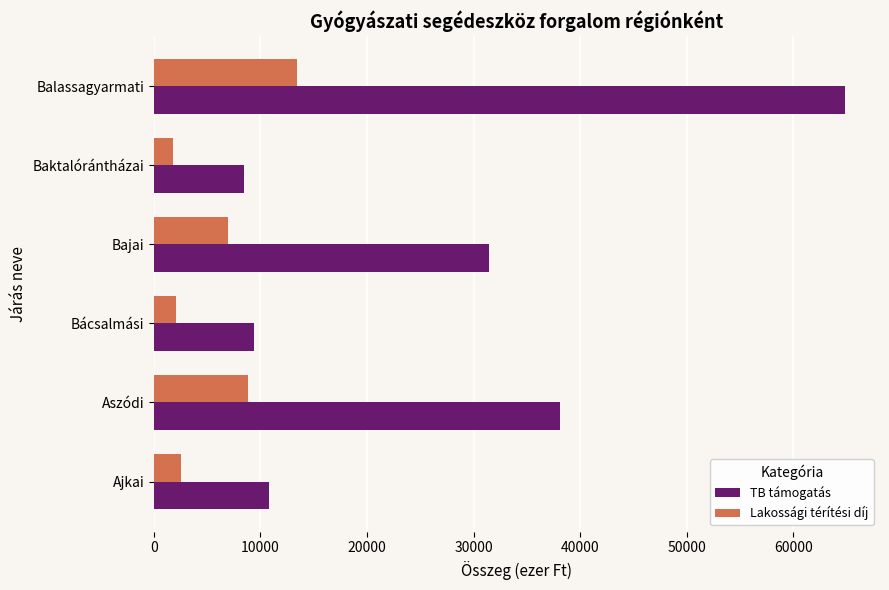

What is the total value across all series at Ajkai?

13433.0